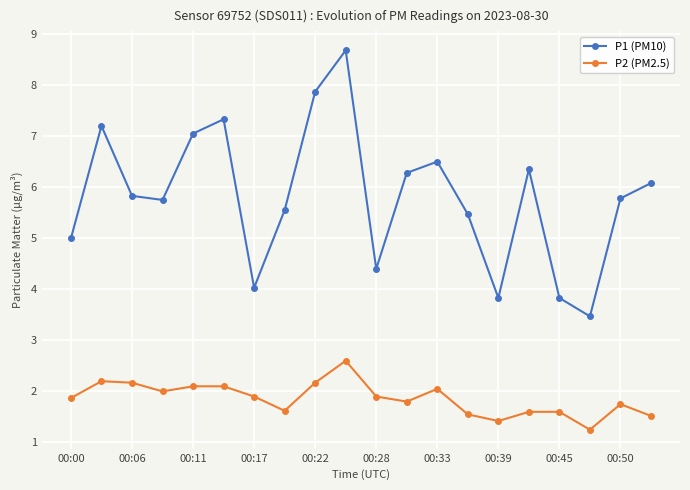

Which series has the largest range (max minus min)?

P1 (PM10)